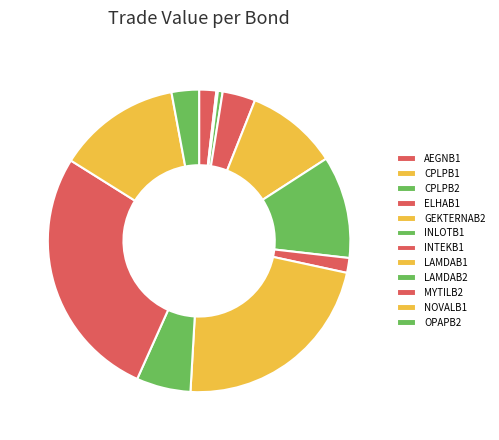

Approximately how many times larger is the value at ELHAB1 compared to OPAPB2?

1.2